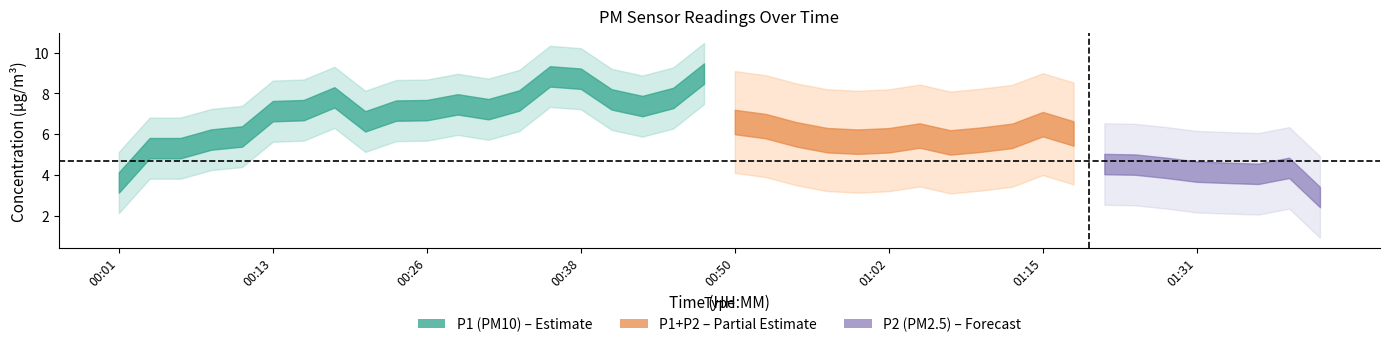

The value of P1 at 00:08 is 5.5. True or false?

True